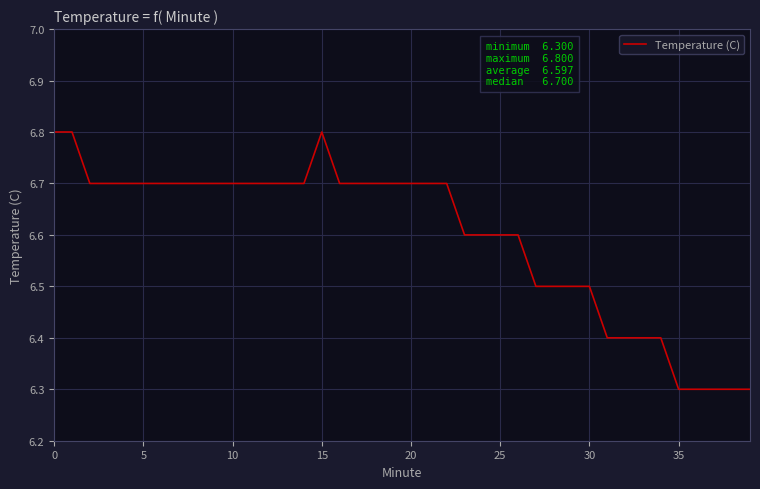

What is the minimum value shown in the chart?

6.3